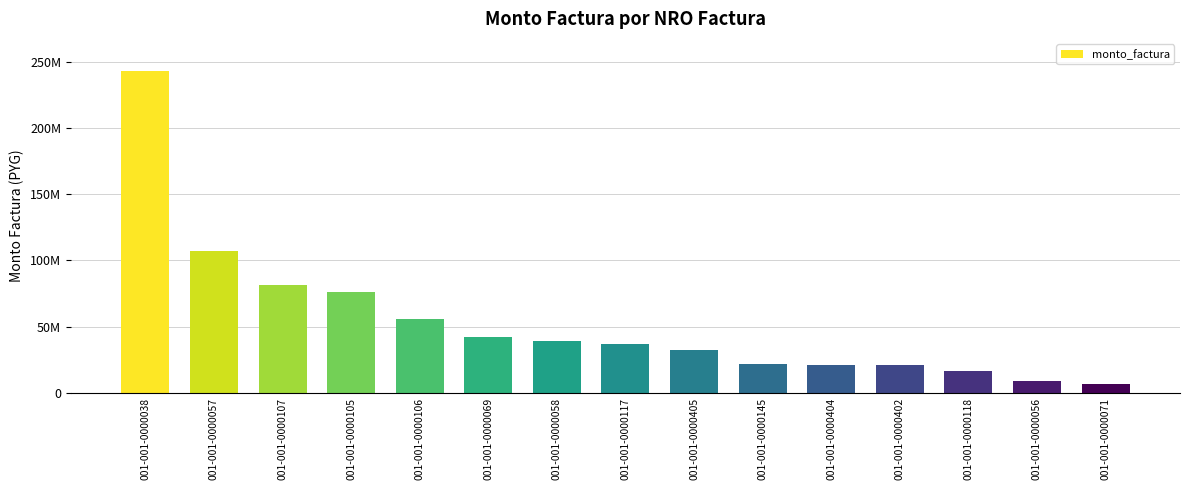

Which category has the lowest value across all series?

001-001-0000071